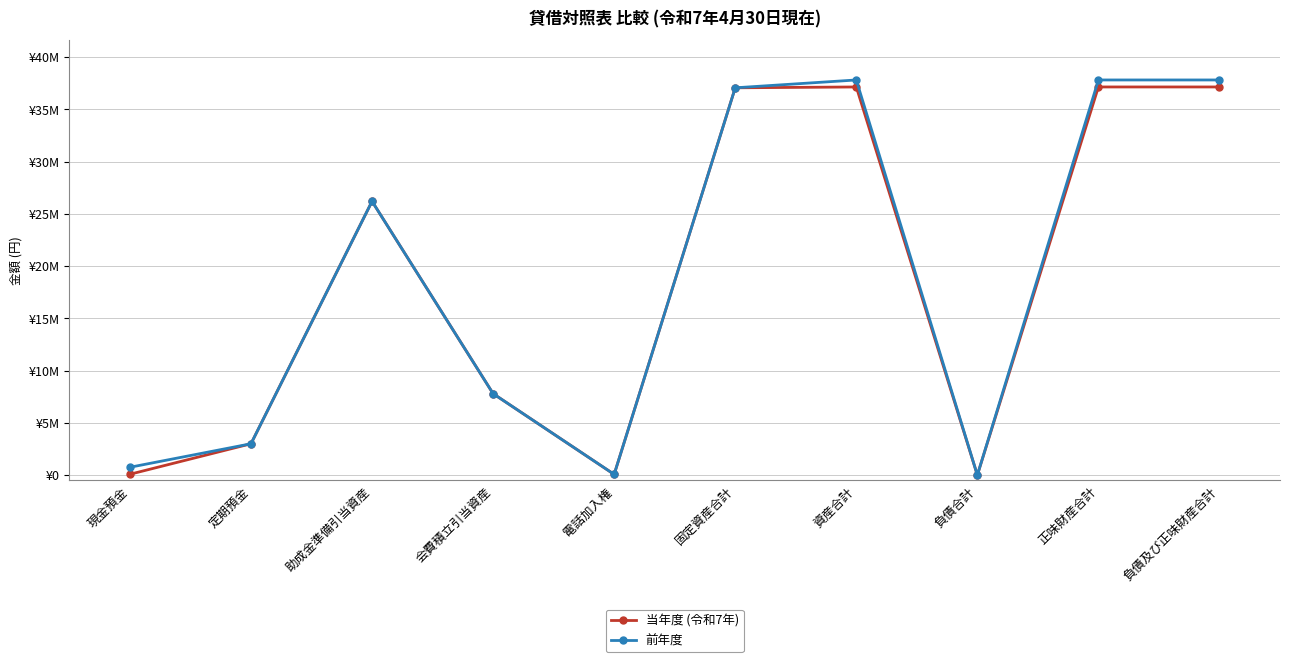

Is it true that 前年度 equals 37818929 at 正味財産合計?

True